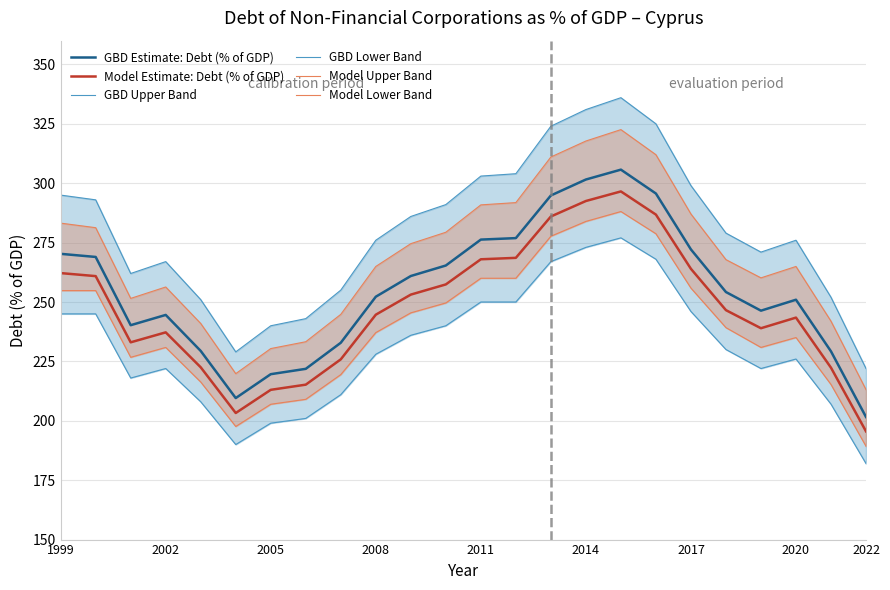

Does the chart have visible grid lines?

Yes